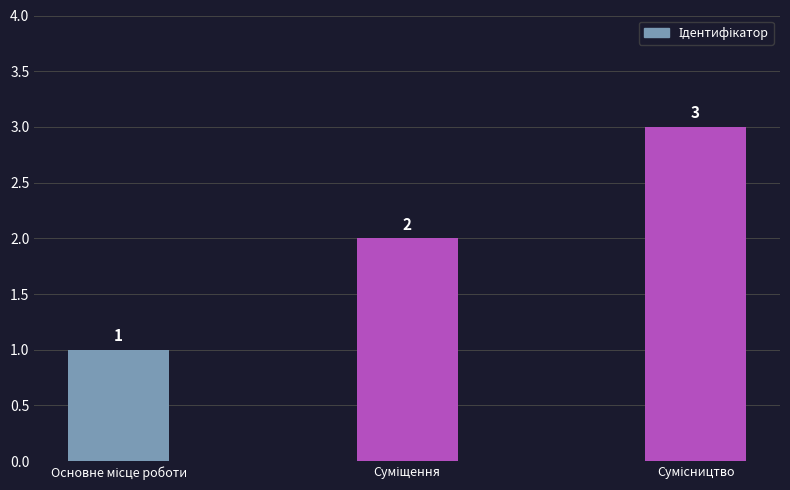

What is the greatest value displayed?

3